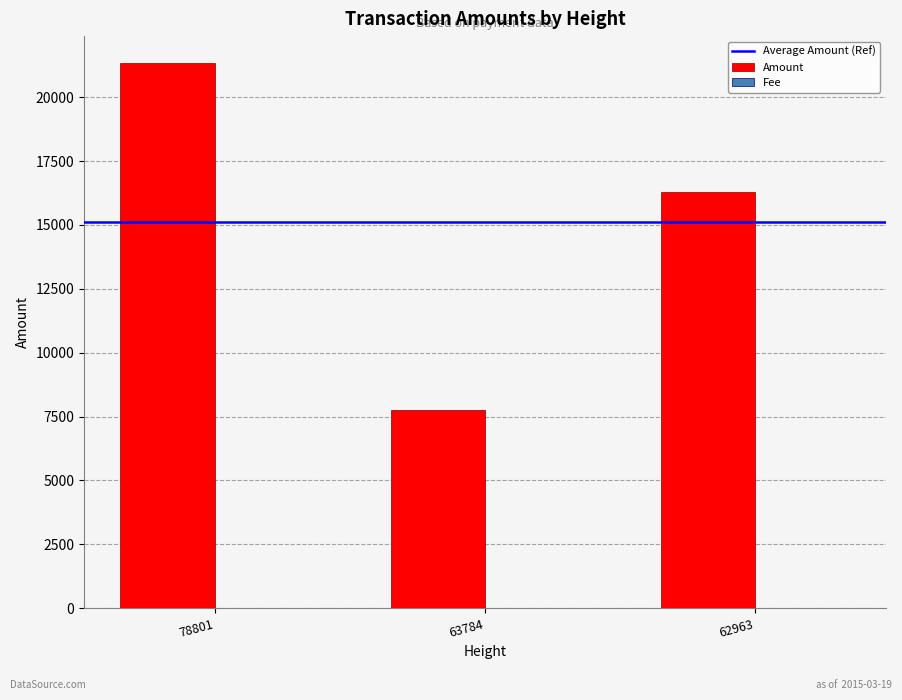

Between 63784 and 62963, which series saw the biggest shift?

Amount